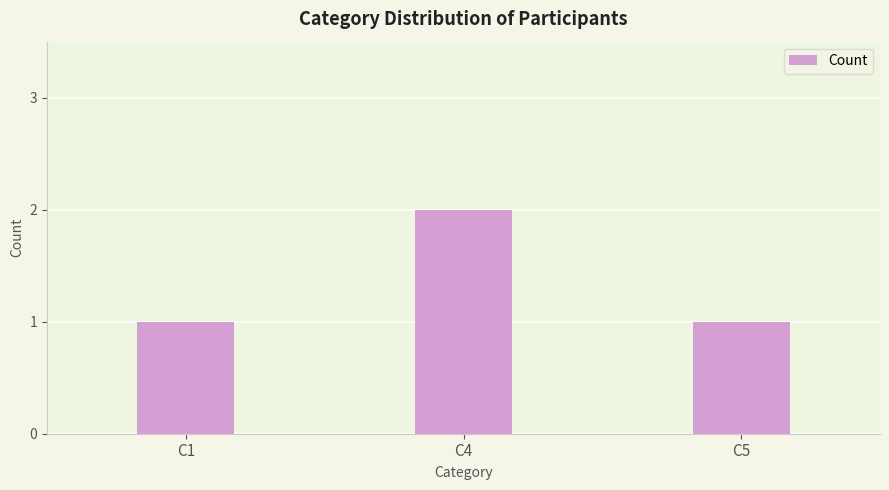

Read the value at C1.

1